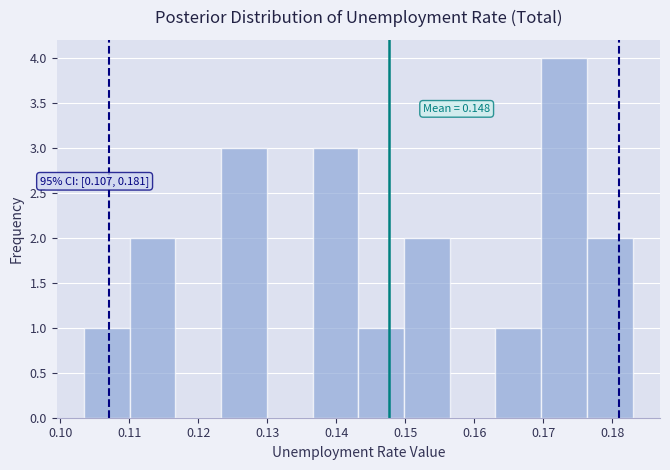

Which range on the x-axis has the tallest bar?

0.170 to 0.176